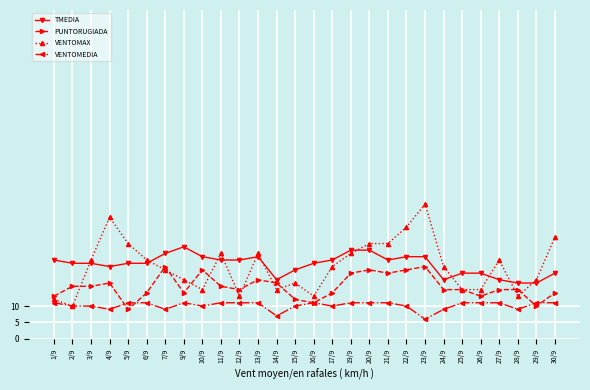

Reading left to right, transcribe all the data shown in this chart.

TMEDIA: 1/9=24	2/9=23	3/9=23	4/9=22	5/9=23	6/9=23	7/9=26	9/9=28	10/9=25	11/9=24	12/9=24	13/9=25	14/9=18	15/9=21	16/9=23	17/9=24	19/9=27	20/9=27	21/9=24	22/9=25	23/9=25	24/9=18	25/9=20	26/9=20	27/9=18	28/9=17	29/9=17	30/9=20
PUNTORUGIADA: 1/9=13	2/9=16	3/9=16	4/9=17	5/9=9	6/9=14	7/9=22	9/9=14	10/9=21	11/9=16	12/9=15	13/9=18	14/9=17	15/9=12	16/9=11	17/9=14	19/9=20	20/9=21	21/9=20	22/9=21	23/9=22	24/9=15	25/9=15	26/9=13	27/9=15	28/9=15	29/9=10	30/9=14
VENTOMAX: 1/9=12	2/9=10	3/9=24	4/9=37	5/9=29	6/9=24	7/9=21	9/9=18	10/9=15	11/9=26	12/9=13	13/9=26	14/9=15	15/9=17	16/9=13	17/9=22	19/9=26	20/9=29	21/9=29	22/9=34	23/9=41	24/9=22	25/9=15	26/9=15	27/9=24	28/9=13	29/9=18	30/9=31
VENTOMEDIA: 1/9=11	2/9=10	3/9=10	4/9=9	5/9=11	6/9=11	7/9=9	9/9=11	10/9=10	11/9=11	12/9=11	13/9=11	14/9=7	15/9=10	16/9=11	17/9=10	19/9=11	20/9=11	21/9=11	22/9=10	23/9=6	24/9=9	25/9=11	26/9=11	27/9=11	28/9=9	29/9=11	30/9=11